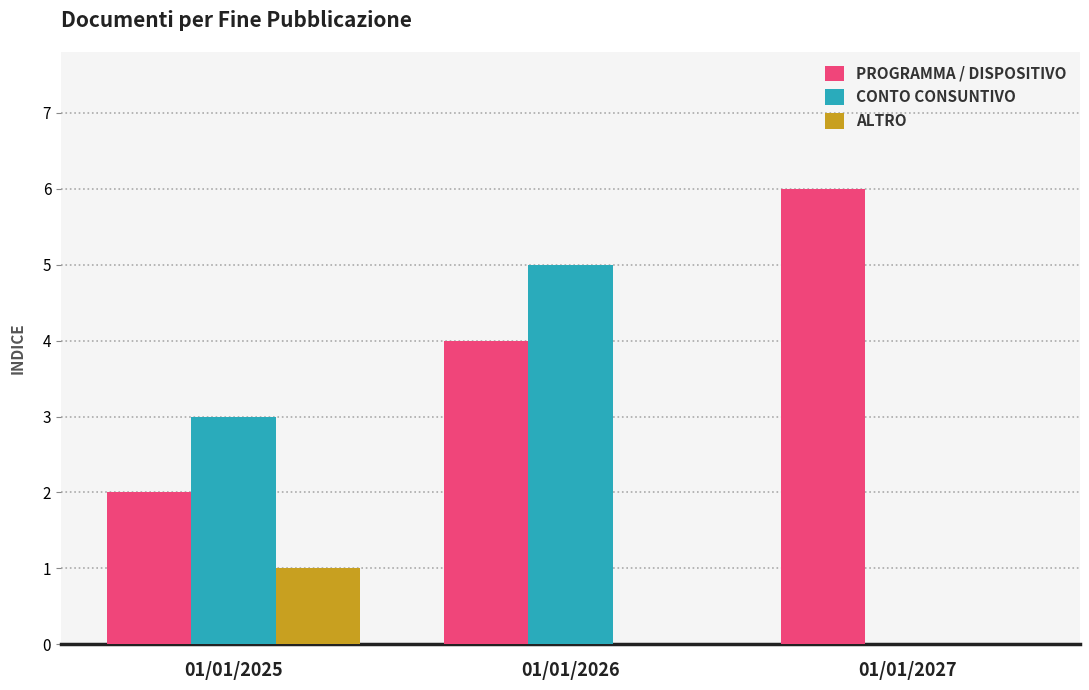

The ALTRO series shows 0 at 01/01/2027. True or false?

True